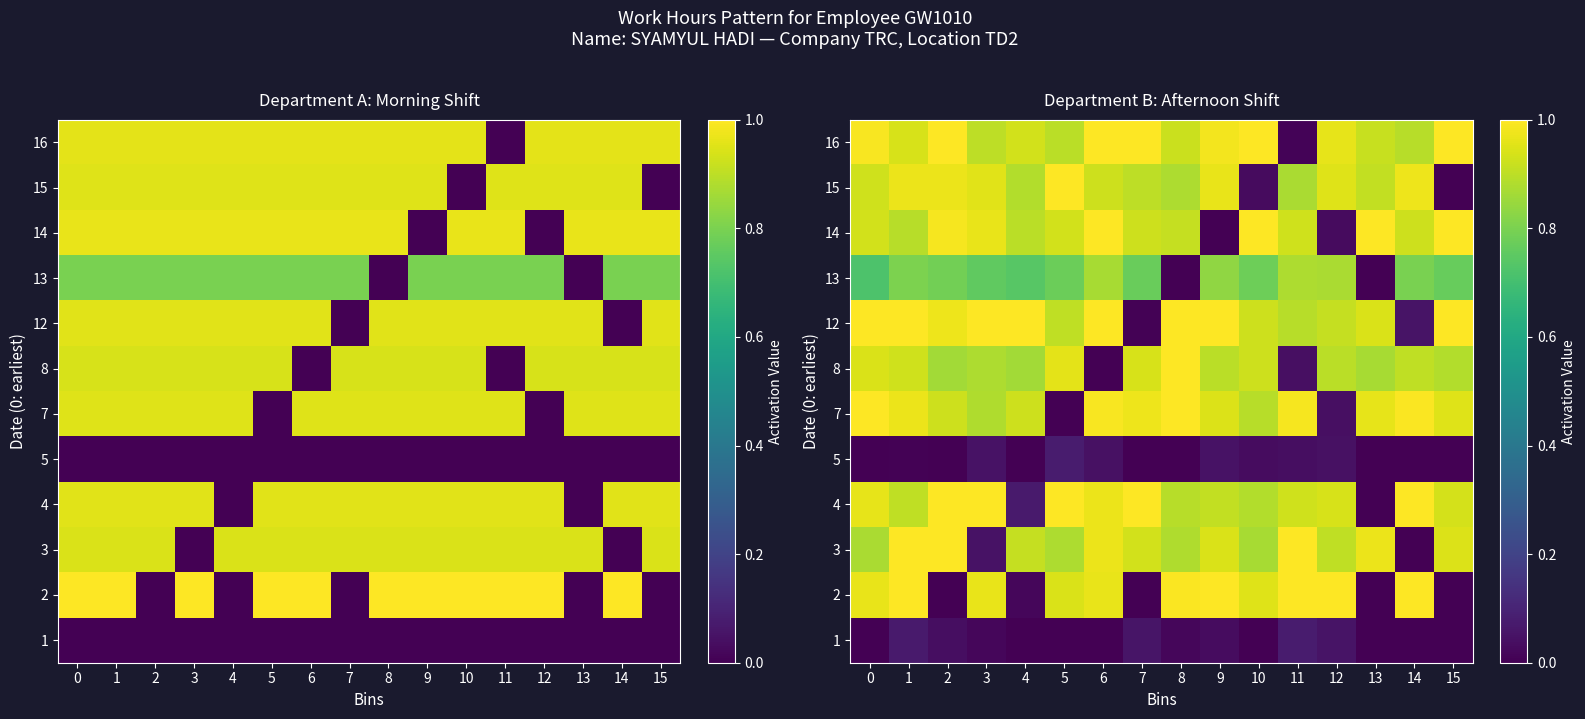

Which has a higher value, 10 or 5?

10